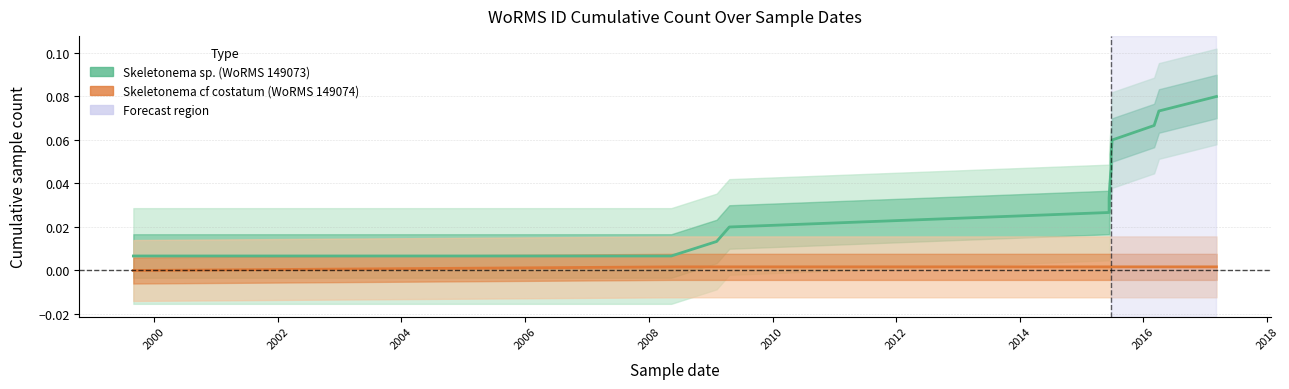

True or false: Skeletonema sp. (WoRMS 149073) and Skeletonema cf costatum (WoRMS 149074) cross at least once.

False